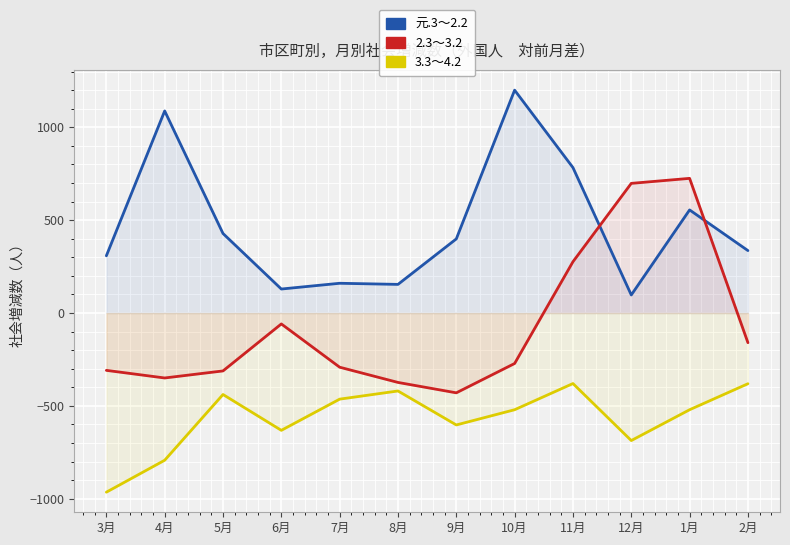

What are all the series names shown in the legend?

元.3～2.2, 2.3～3.2, 3.3～4.2